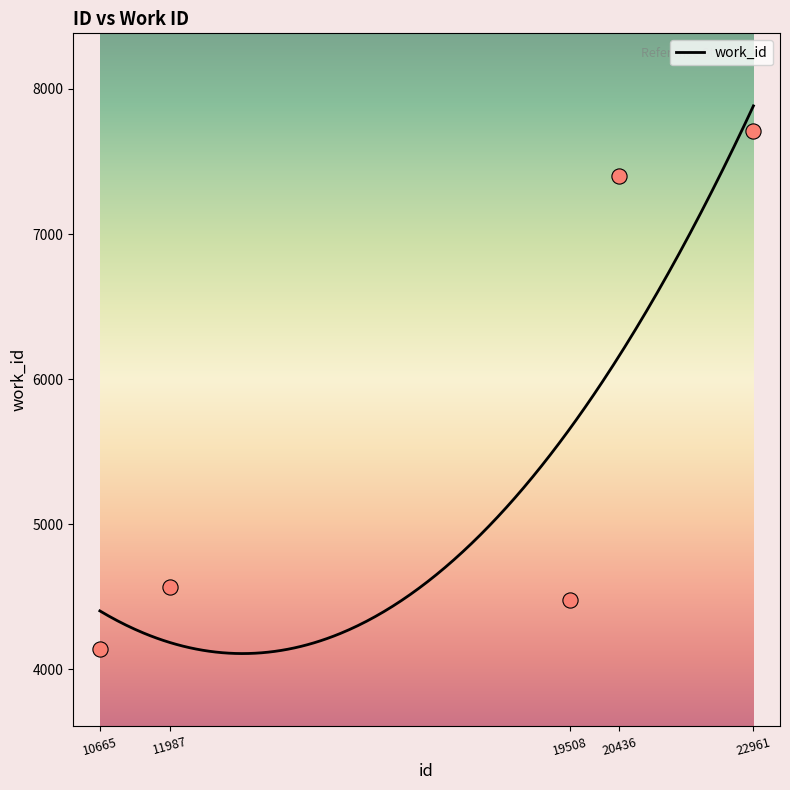

What is the change in value from 11987 to 19508?

-89